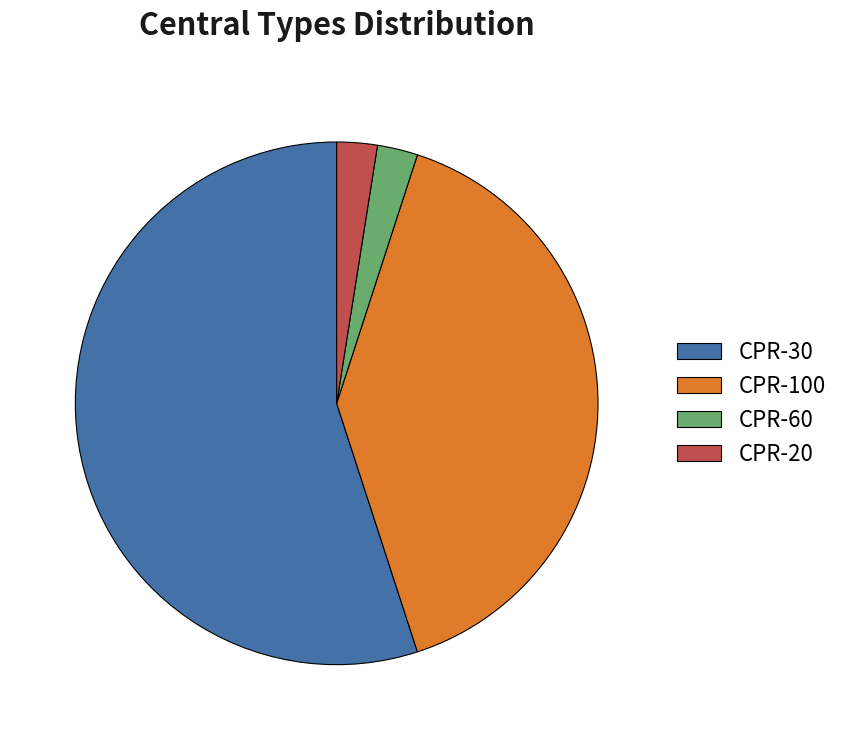

Is CPR-30 the majority of the pie?

Yes